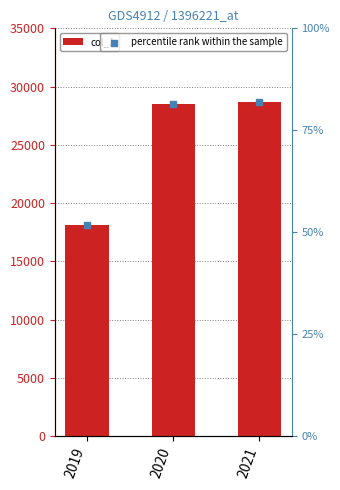

What are all the series names shown in the legend?

col_1, percentile rank within the sample